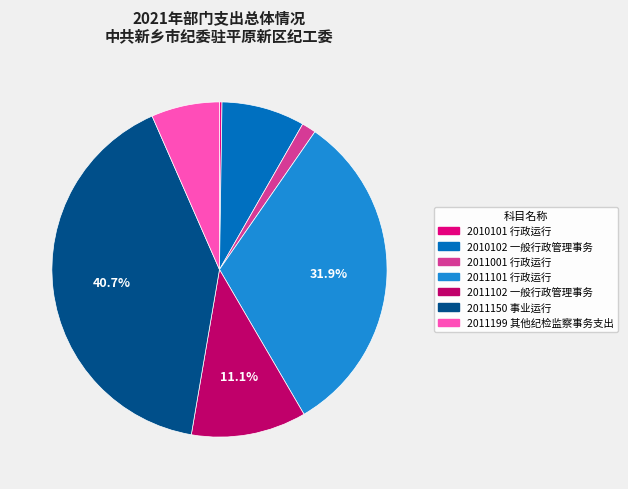

Does 2010102 一般行政管理事务 account for over 50% of the chart?

No